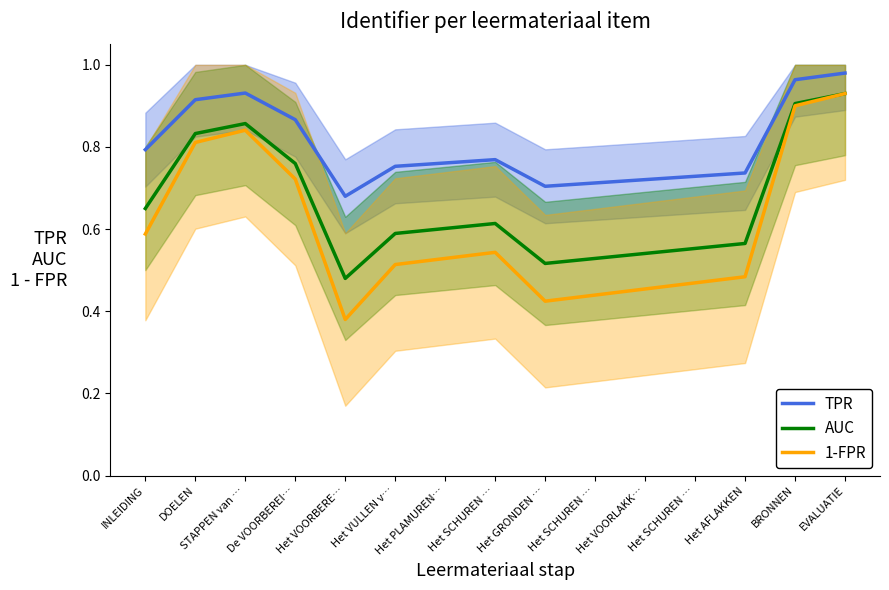

At which category does AUC reach its first local peak?

STAPPEN van …